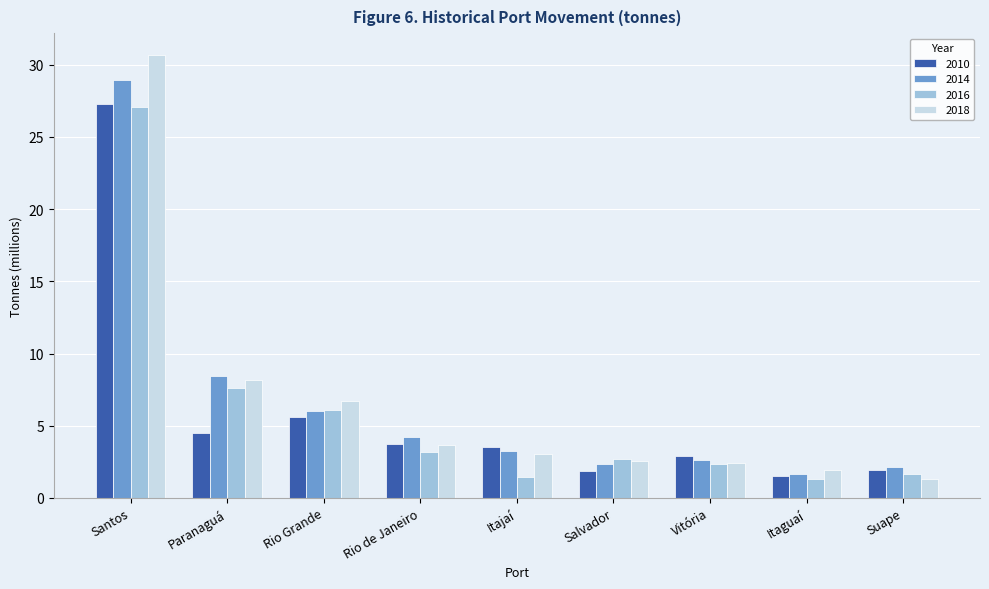

How many groups of bars are there?

9